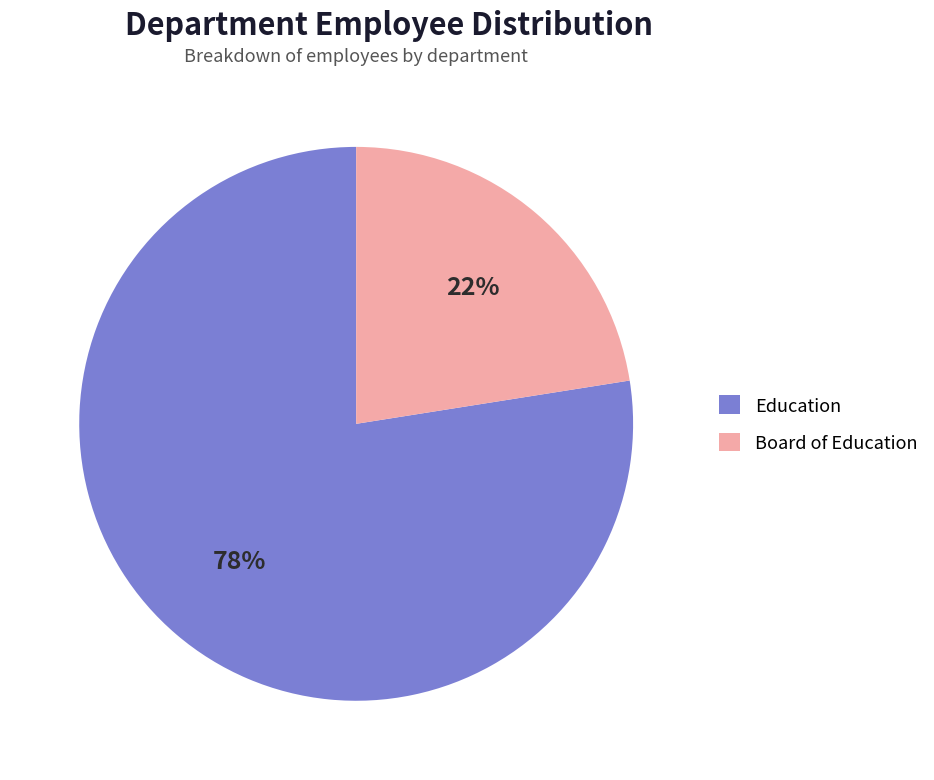

Is it true that Board of Education is 30% of the pie?

False